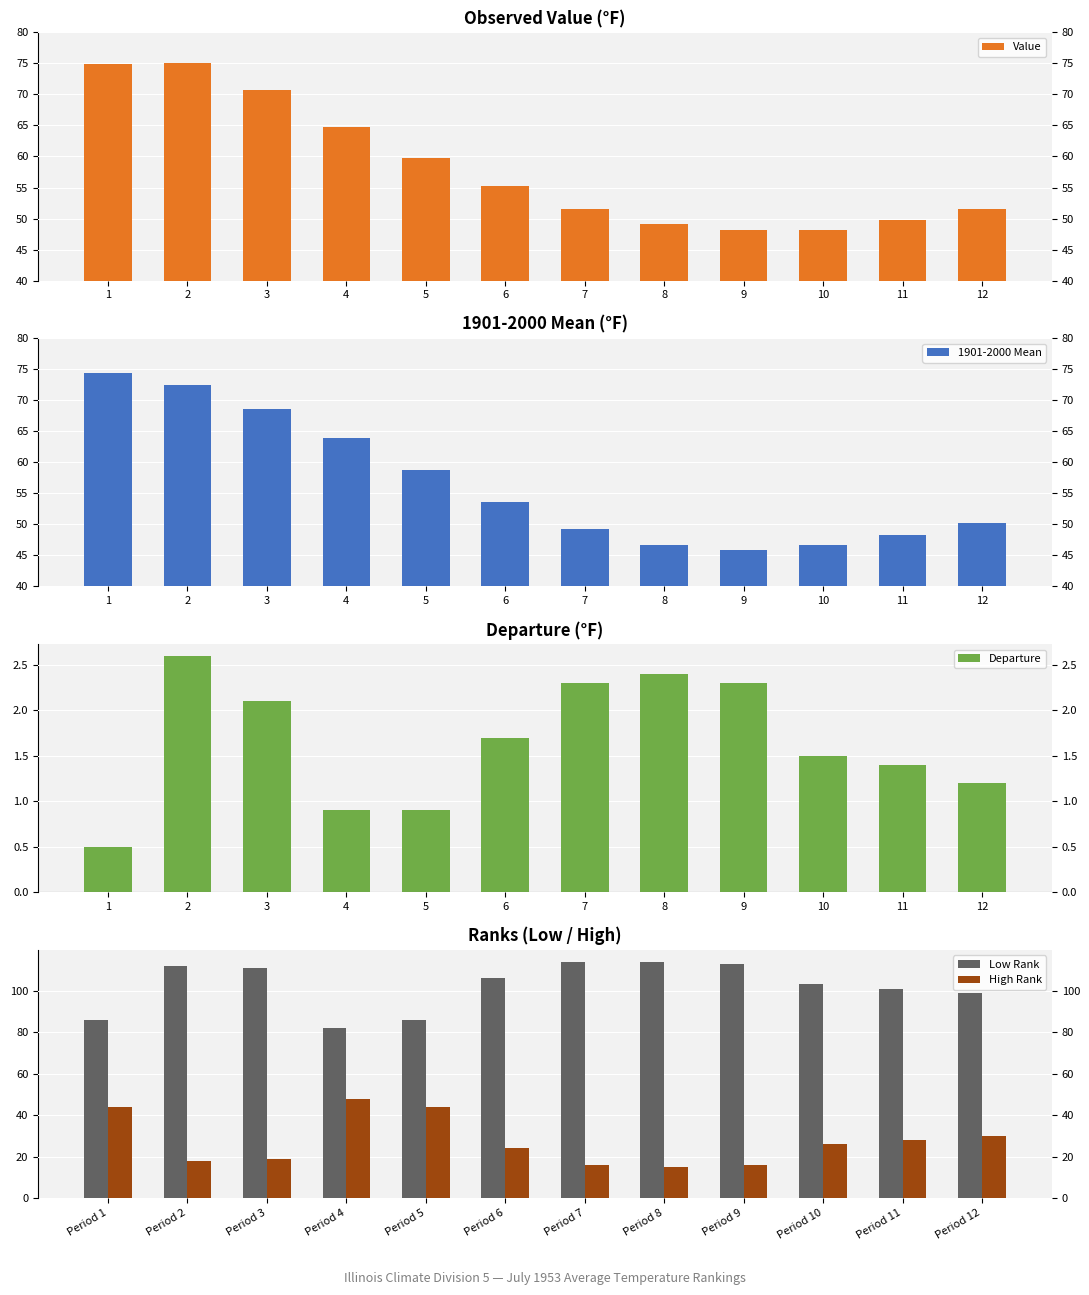

What is the value of the 1901-2000 Mean bar at the 11th from the left?

48.3